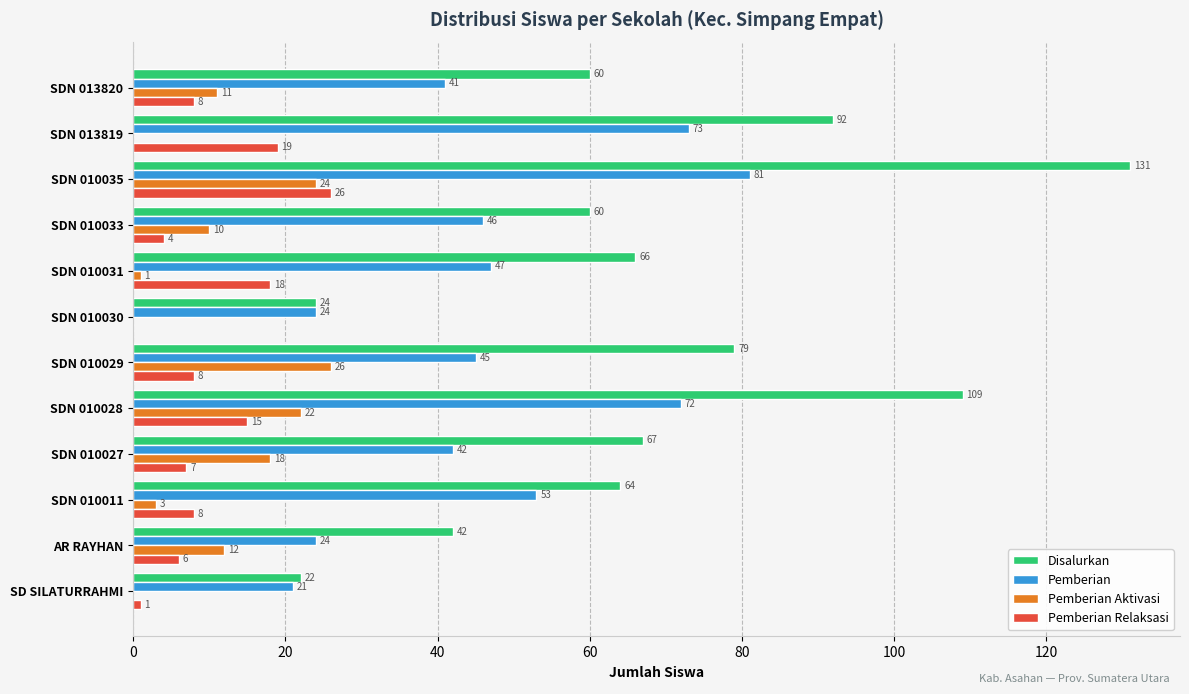

Which series changed the most between SDN 010030 and SDN 013819?

Disalurkan